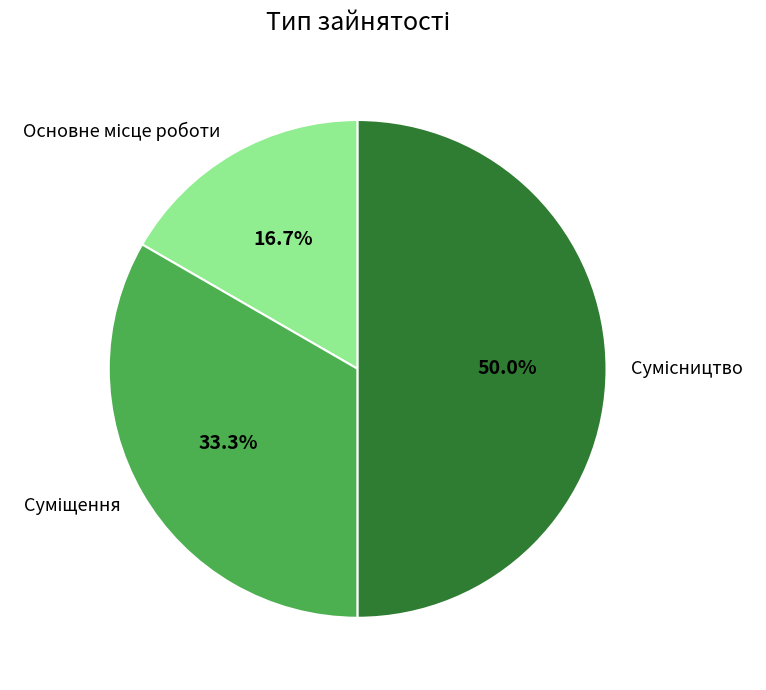

How many slices are in this pie chart?

3